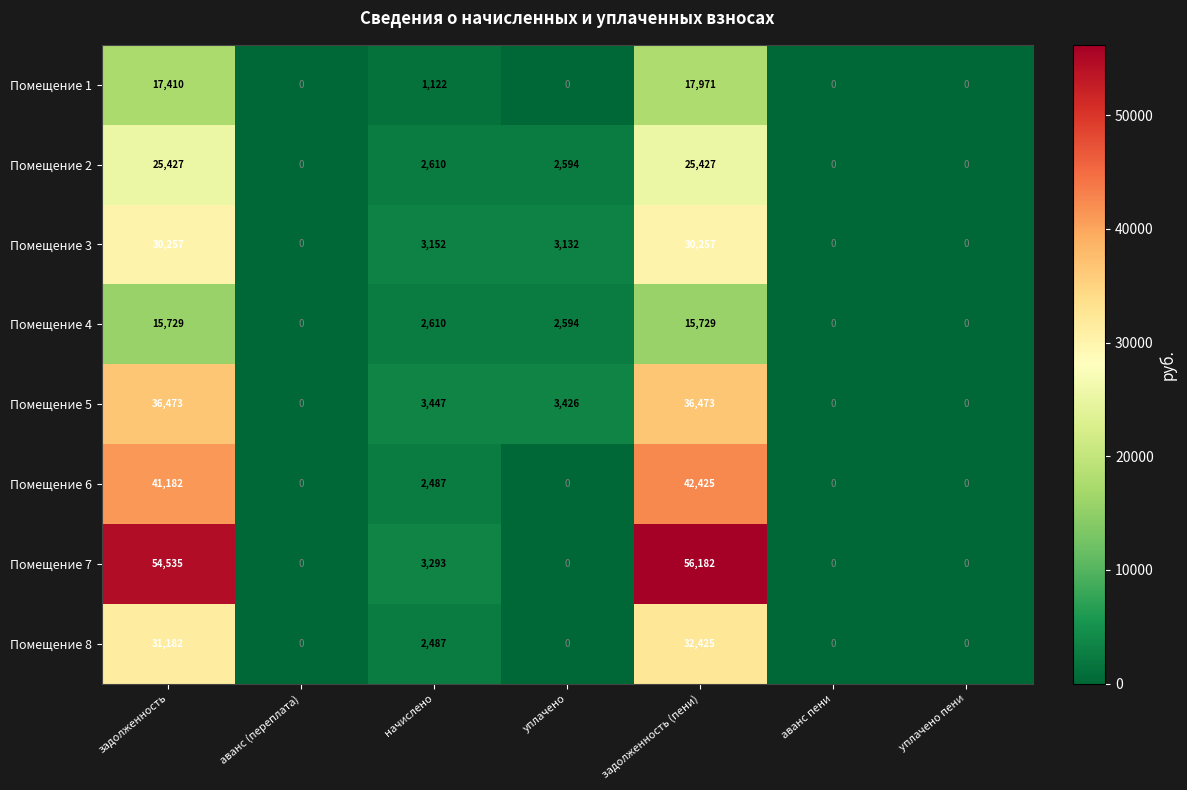

Which label corresponds to the largest value in the chart?

задолженность (пени)